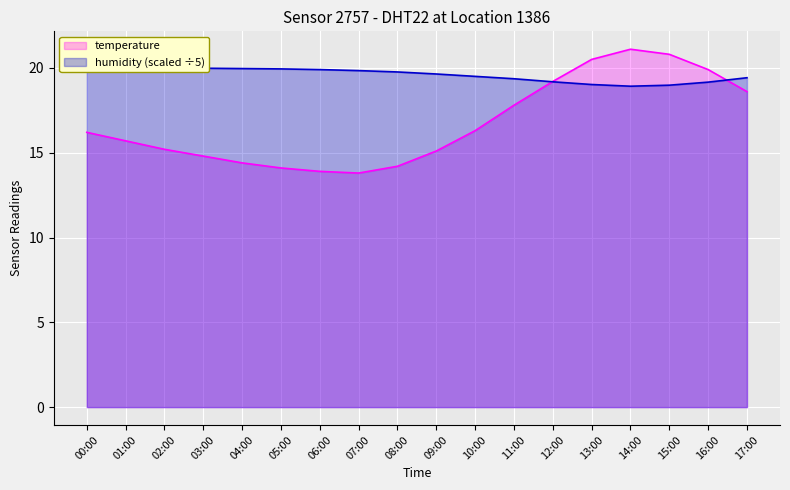

What is the difference between the temperature values at 11:00 and 09:00?

2.7